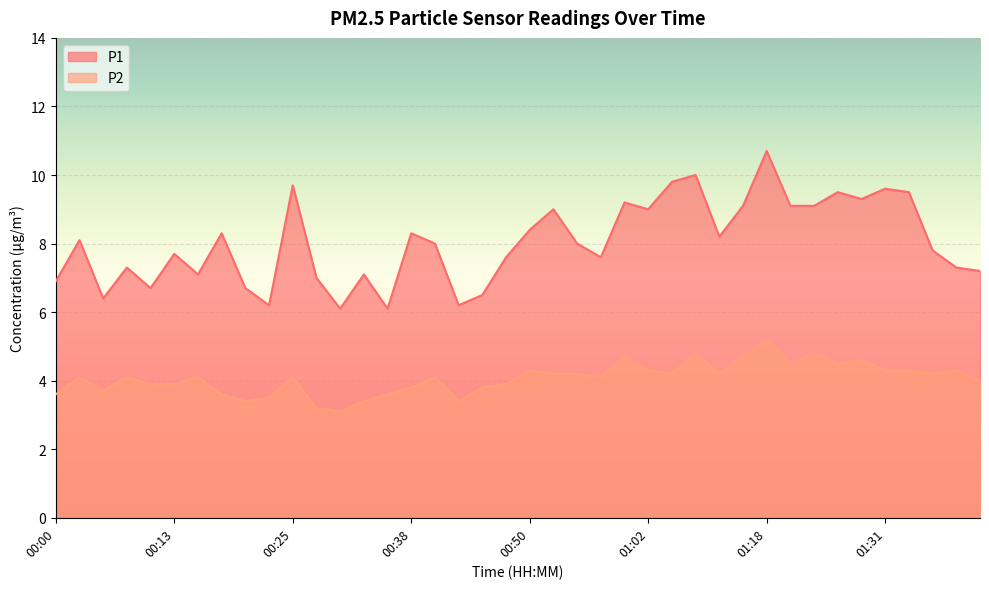

True or false: P1 has a value of 15.0 at 01:15.

False